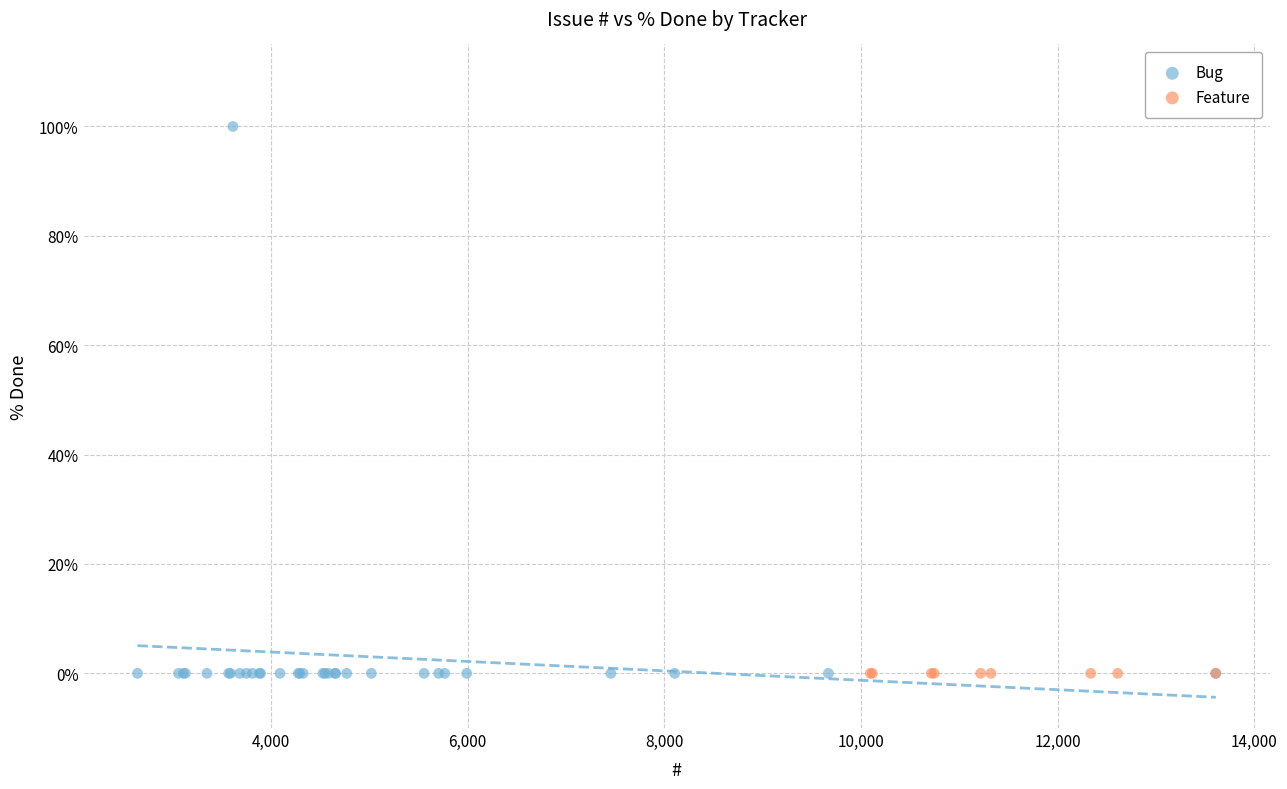

Which series contains the highest Y value?

Bug